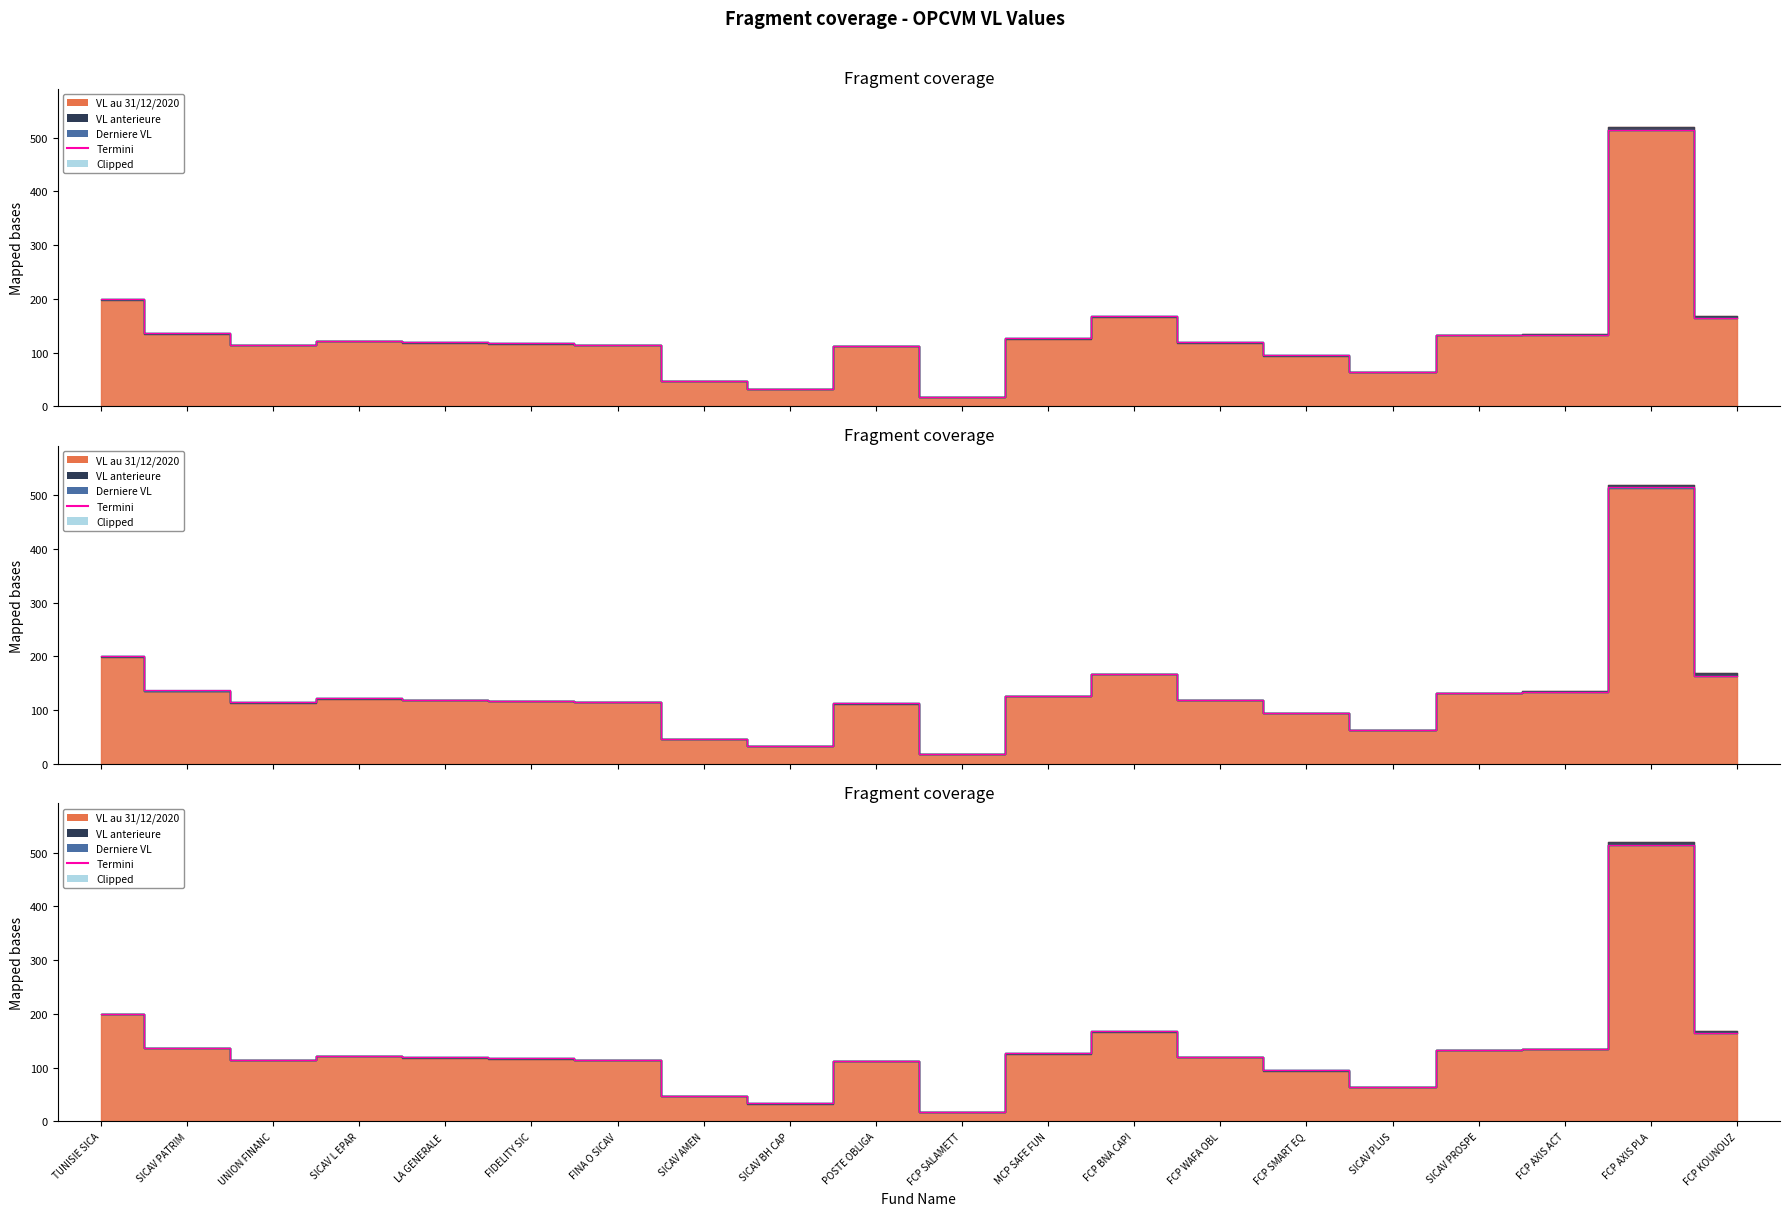

Reading left to right, extract all data points from this chart.

200.2	136.6	114.5	122.1	119.6	117.7	115.0	46.9	33.3	113.0	17.6	126.6	167.7	119.8	95.3	63.7	132.3	133.8	514.1	164.3